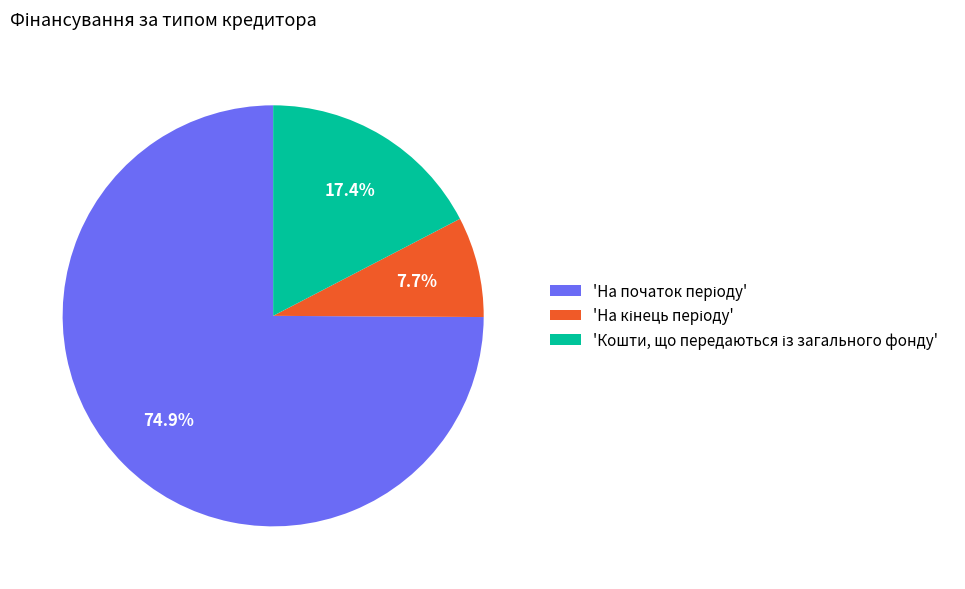

Count the number of slices in the pie.

3